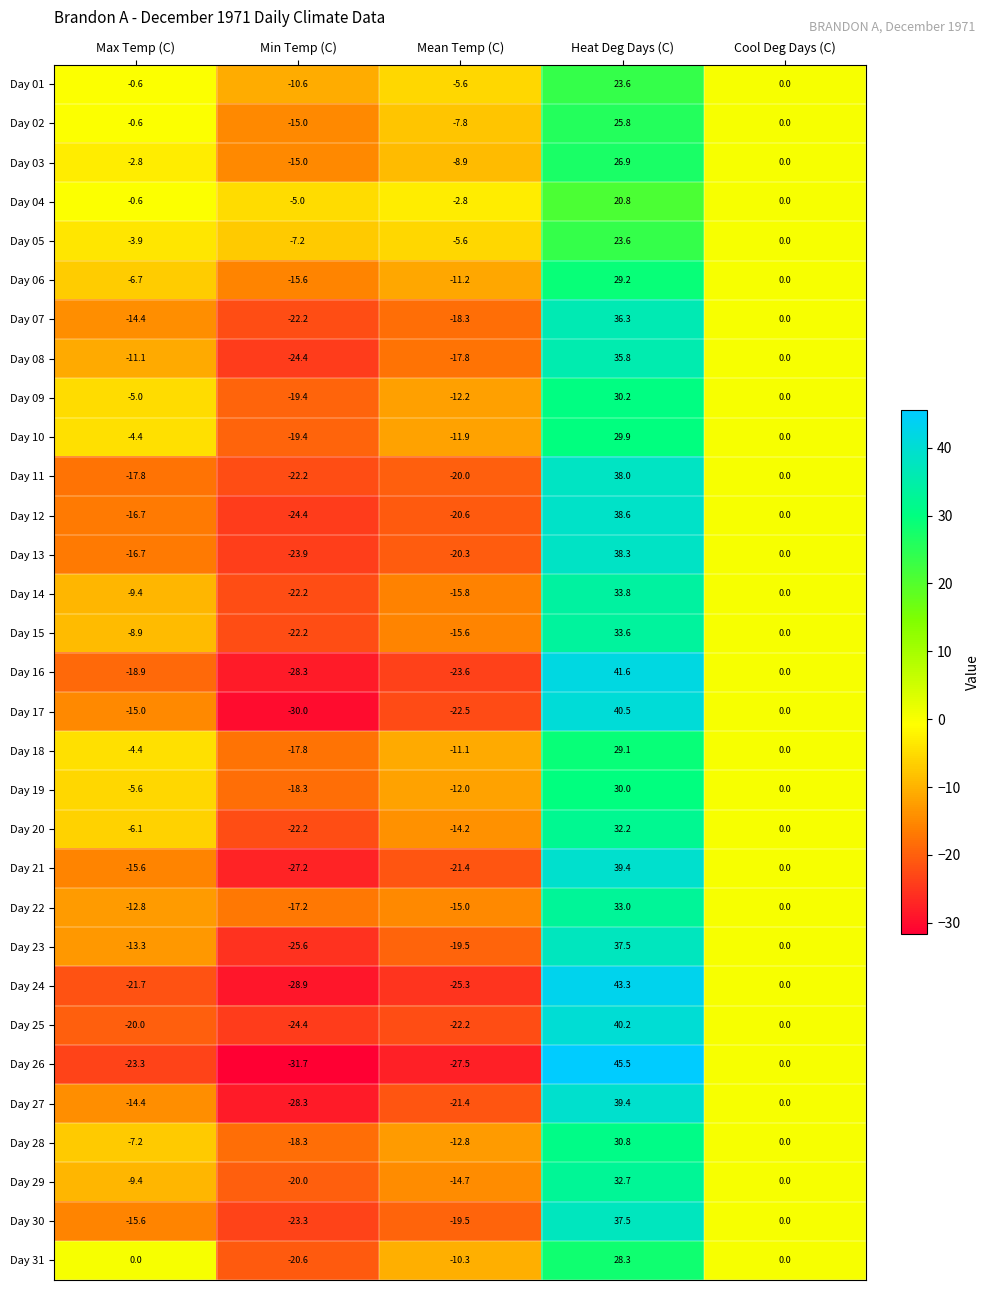

How many distinct data groups are displayed?

31